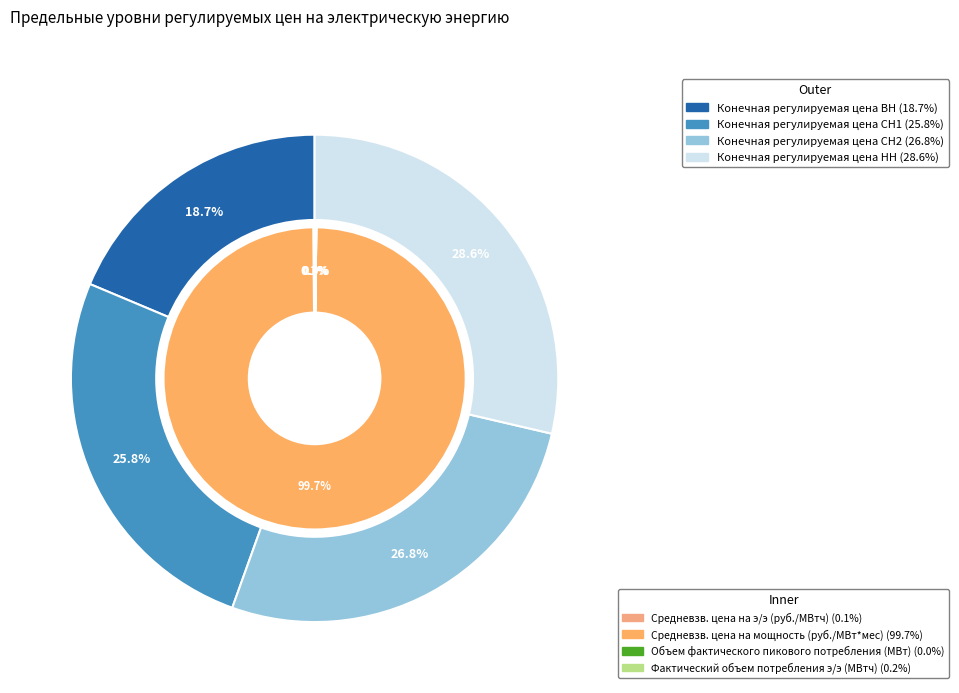

What percentage do Конечная регулируемая цена НН and Конечная регулируемая цена ВН together represent?

47.3%